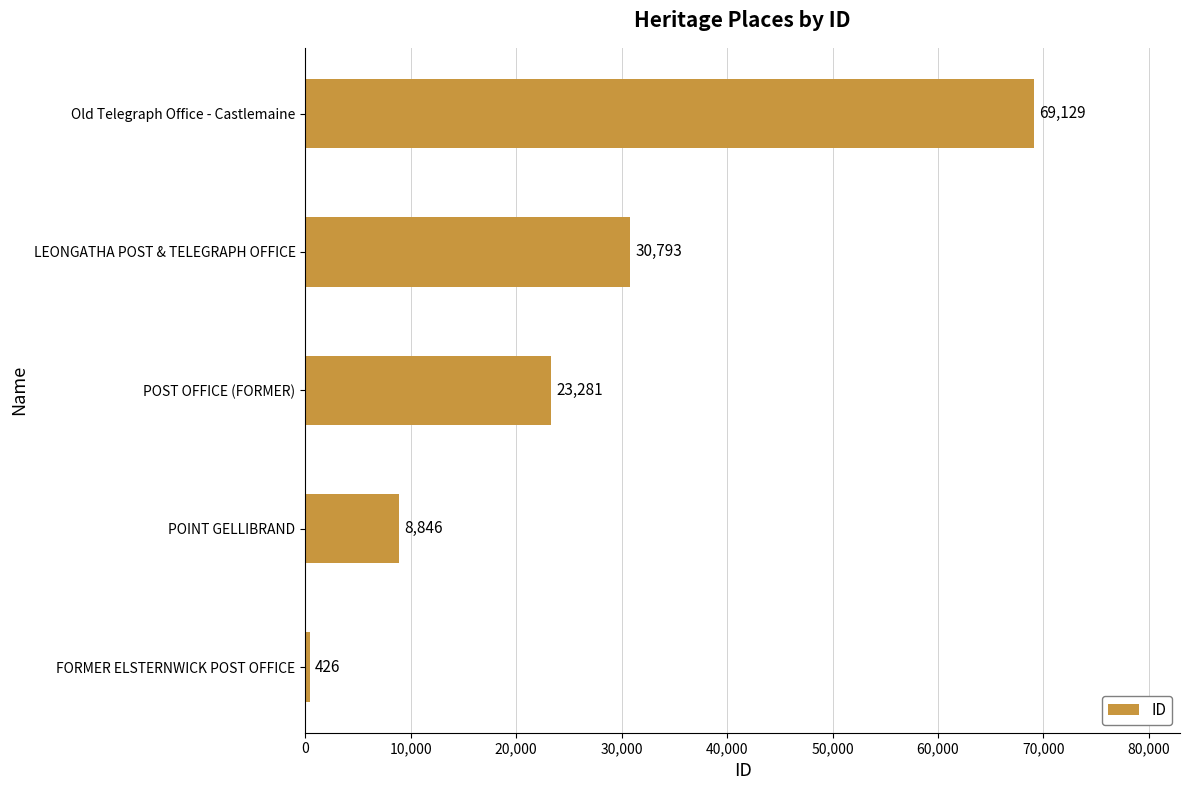

The chart shows a value of 9825 at LEONGATHA POST & TELEGRAPH OFFICE. True or false?

False